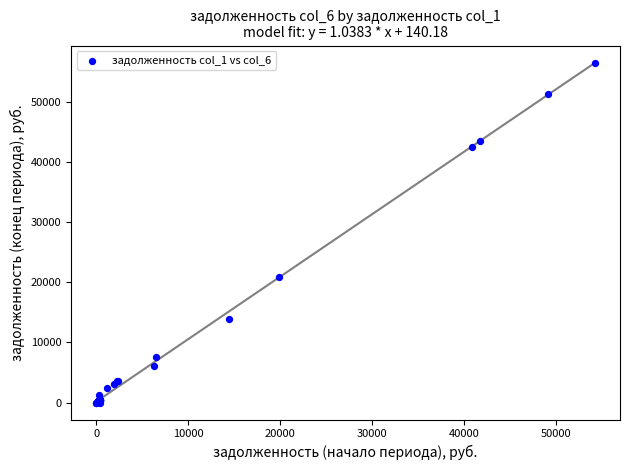

What Y value in the scatter plot is closest to 28254?

20903.2